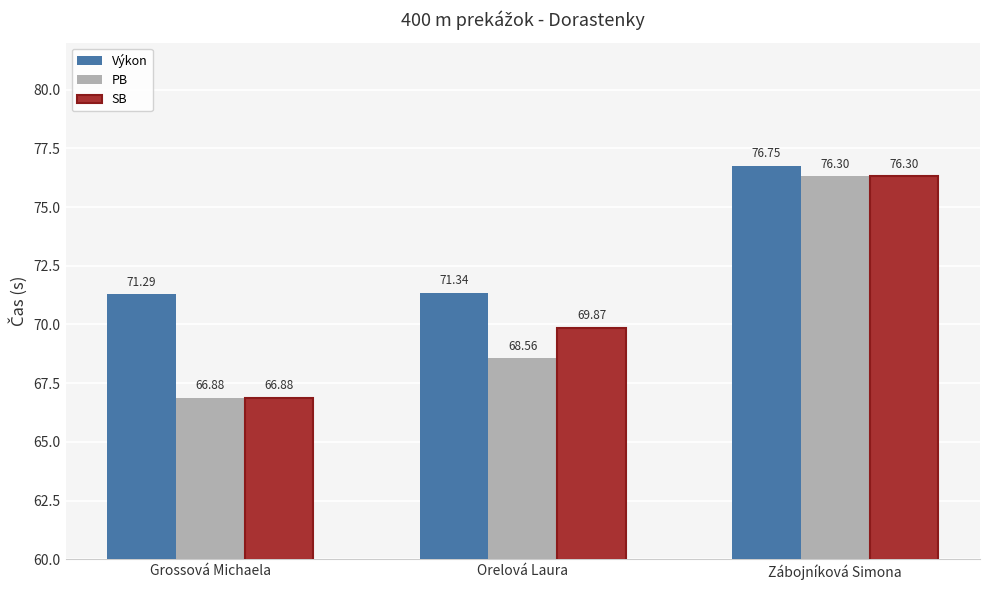

The SB series shows 69.9 at Orelová Laura. True or false?

True